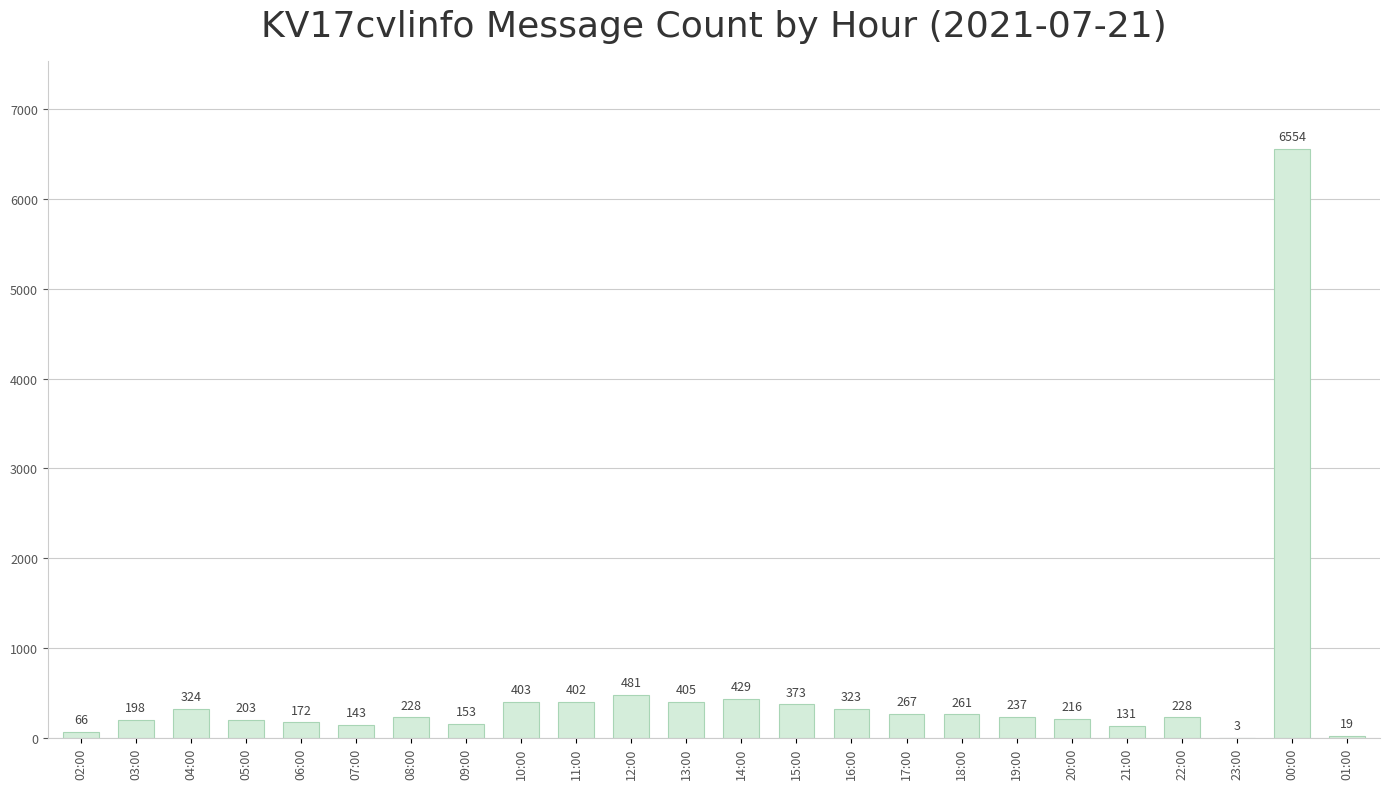

What is the sum of the values at 14:00 and 12:00?

910